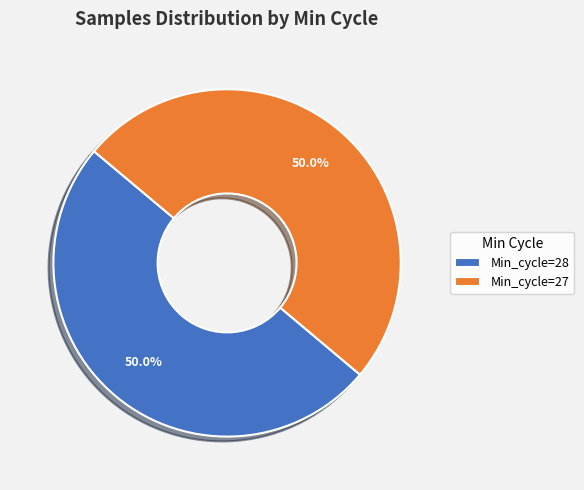

What is the total percentage of Min_cycle=28 and Min_cycle=27?

100.0%